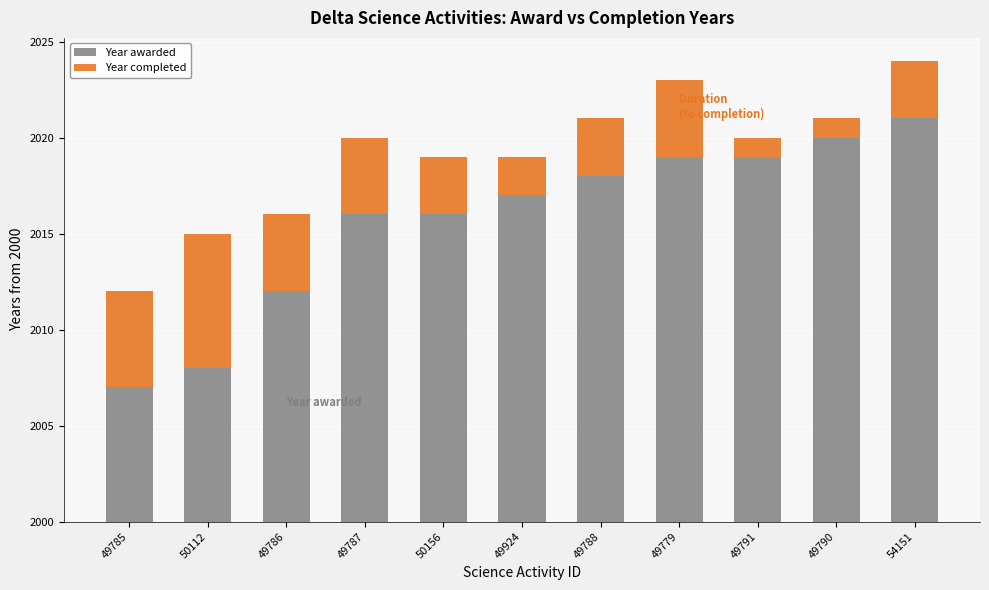

Which series has the largest total across all categories?

Year awarded